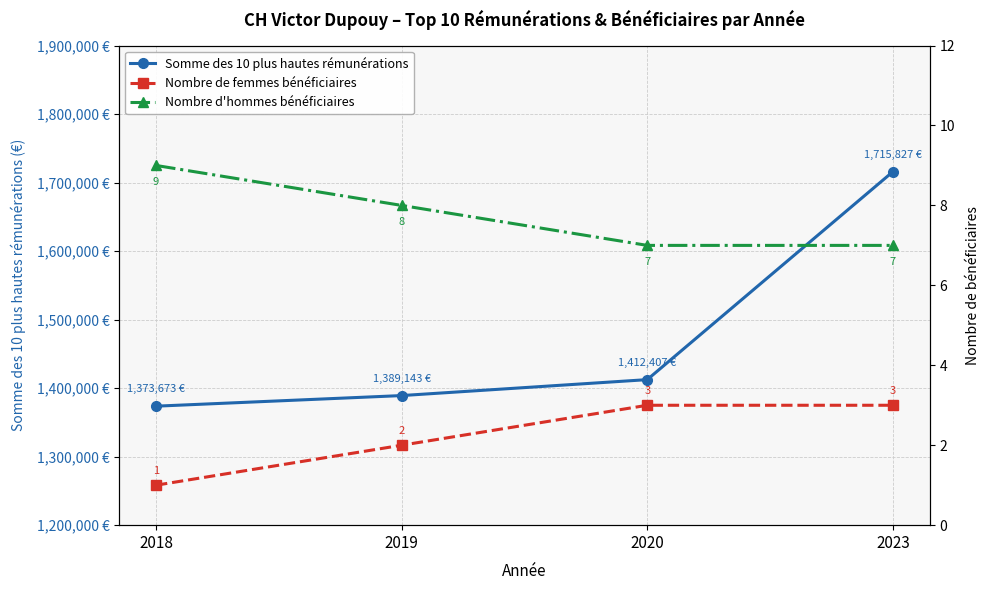

The value of Nombre d'hommes bénéficiaires at 2023 is 7.0. True or false?

True